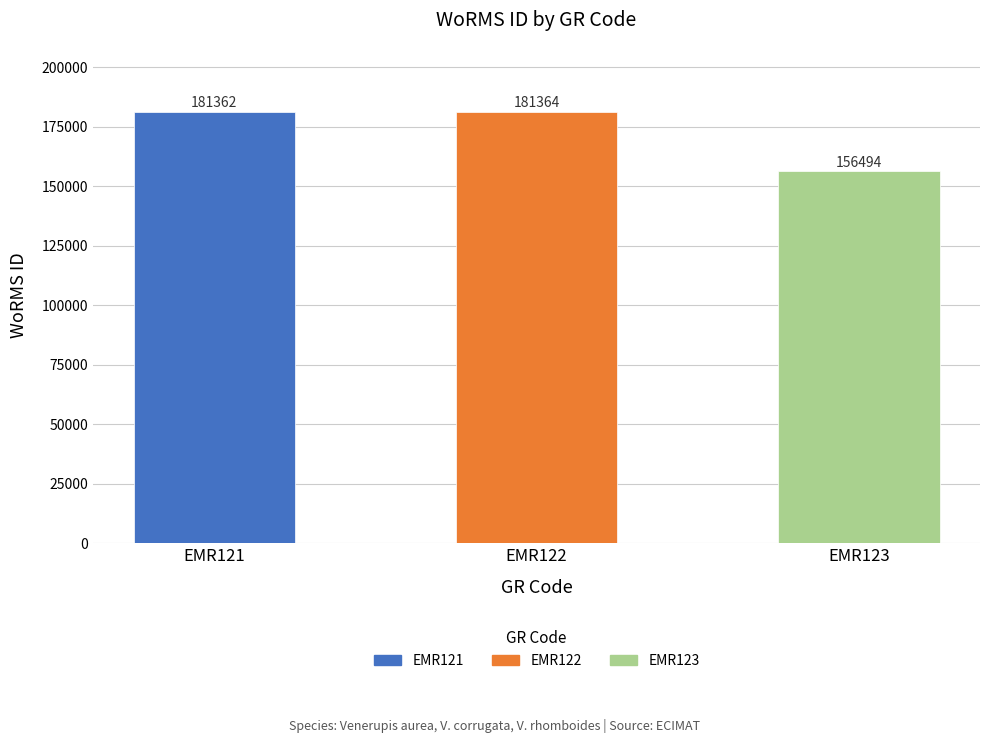

At which label is the value closest to 168929?

EMR121